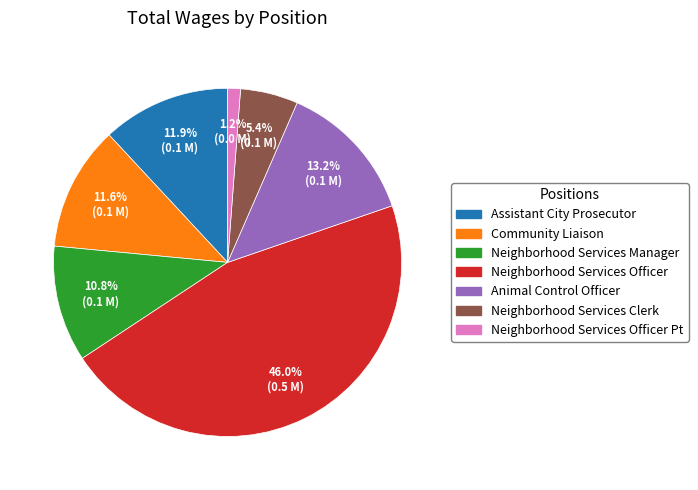

Is there any slice that represents more than half of the pie?

No